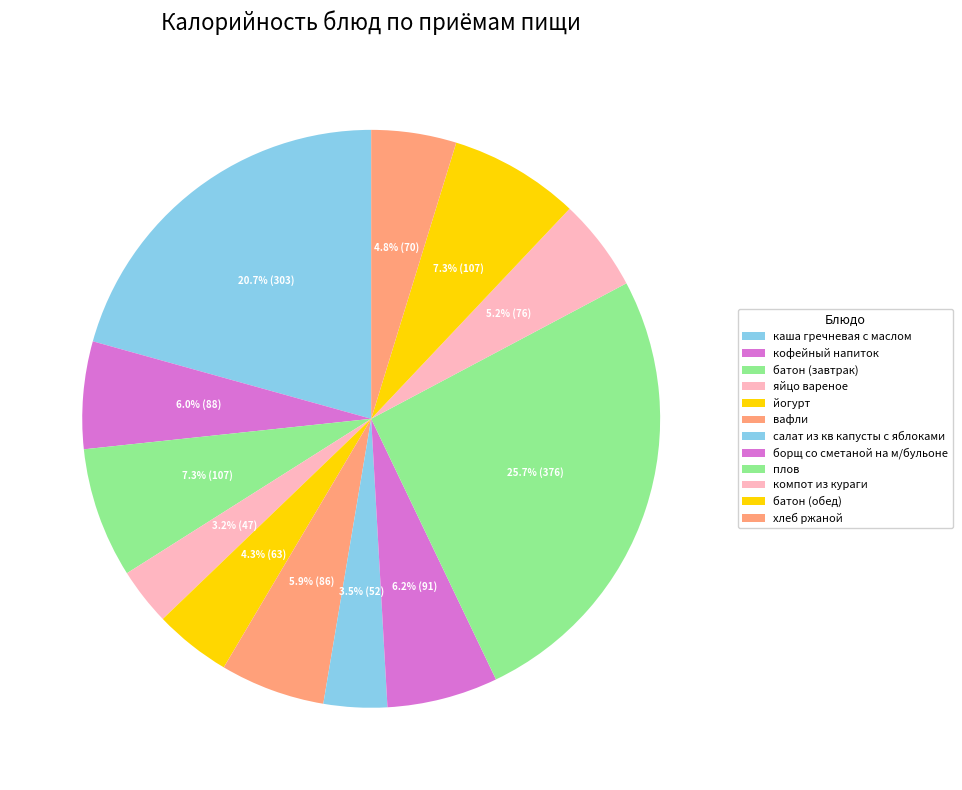

To the nearest percent, what percentage of the pie is вафли?

6%